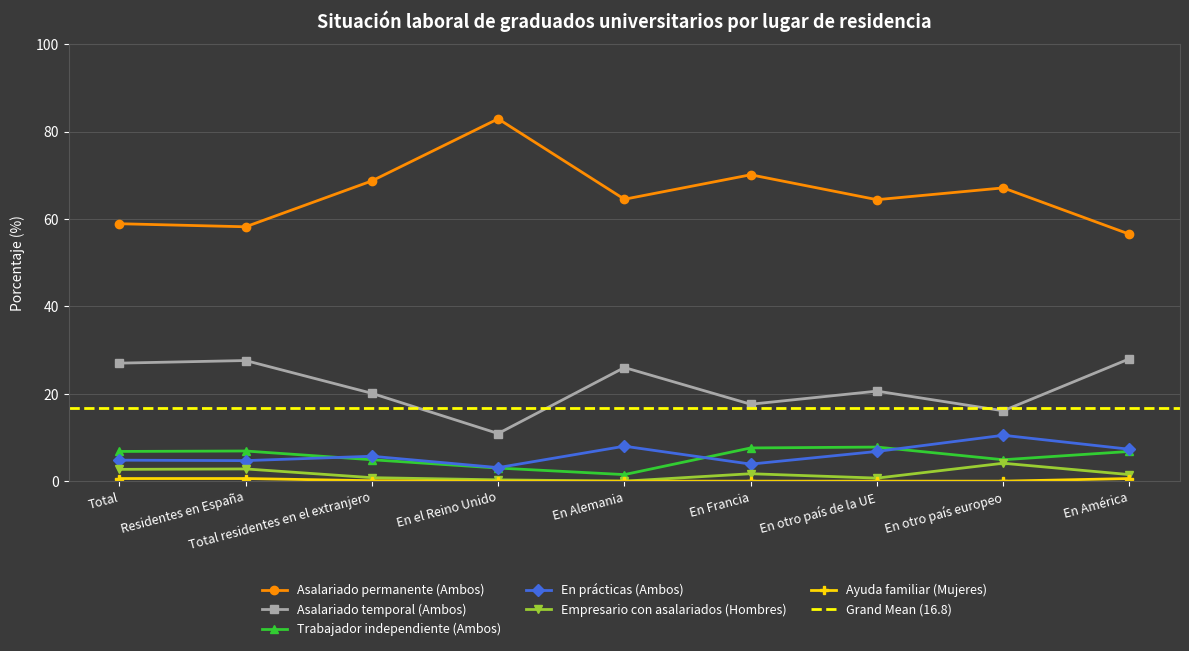

At which category is the sum across all series the highest?

En otro país europeo